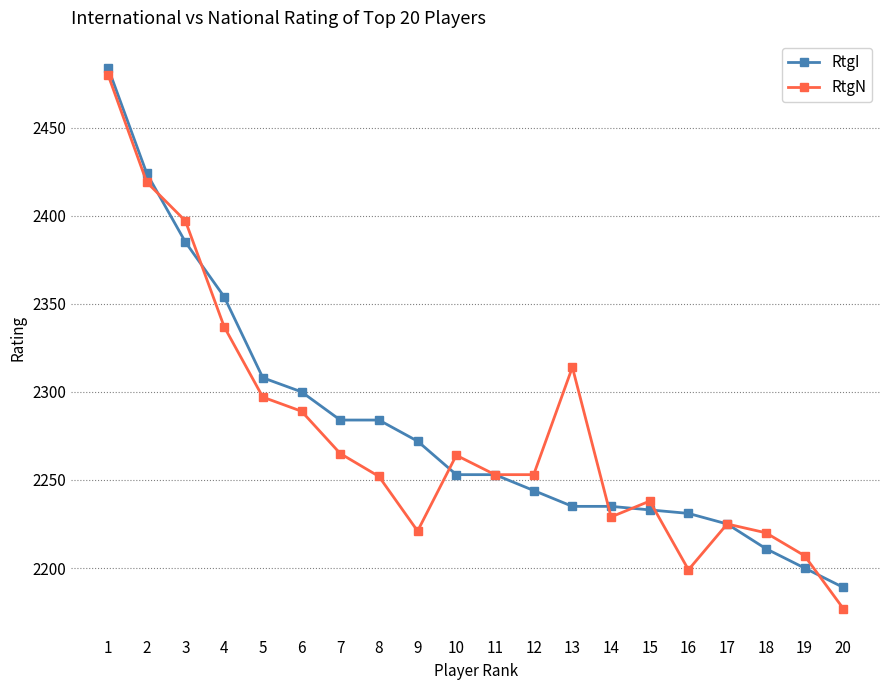

What are all the series names shown in the legend?

RtgI, RtgN